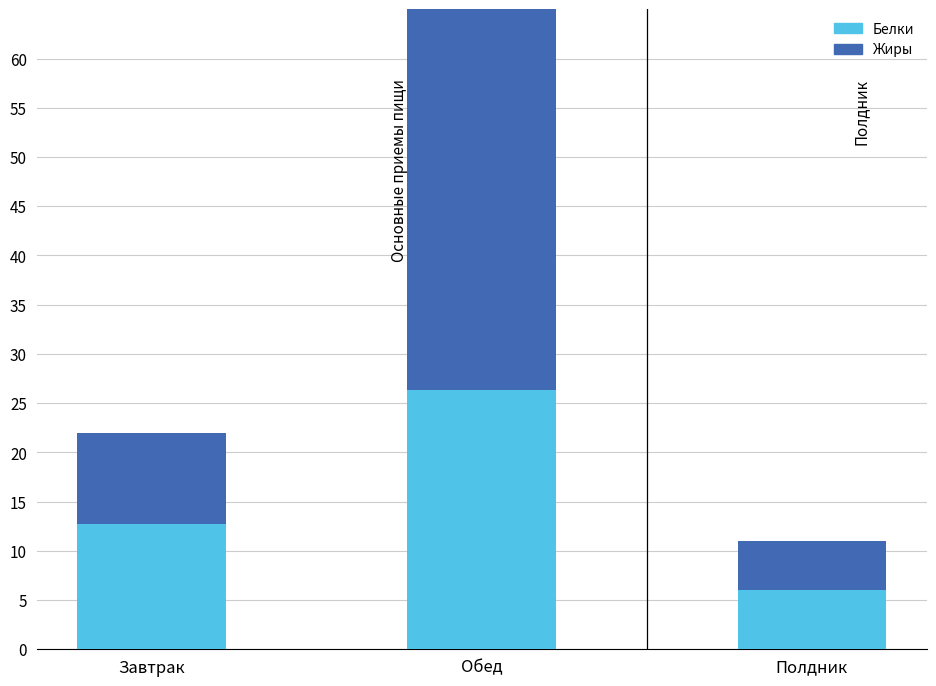

Reading left to right, extract all data points from this chart.

Белки: Завтрак=12.7	Обед=26.4	Полдник=6.0
Жиры: Завтрак=9.2	Обед=42.0	Полдник=5.0